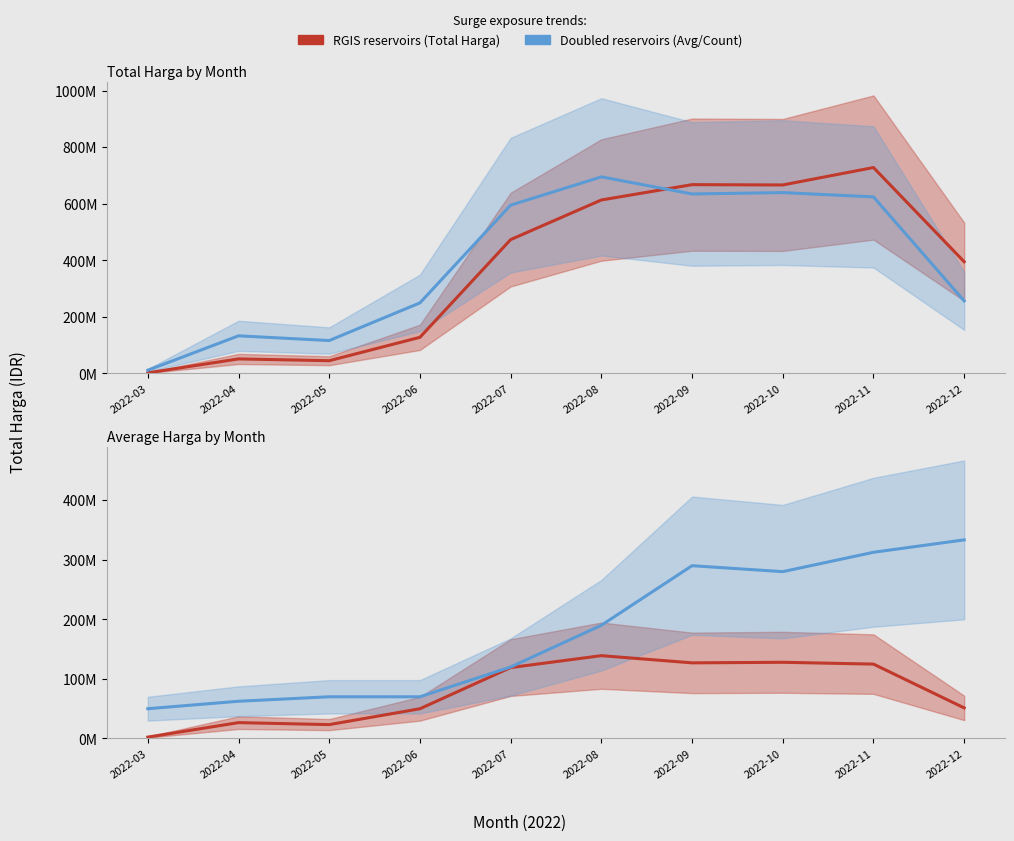

What is the difference between the maximum and second lowest values in the Avg / Count (Doubled equiv.) series?

270833333.3